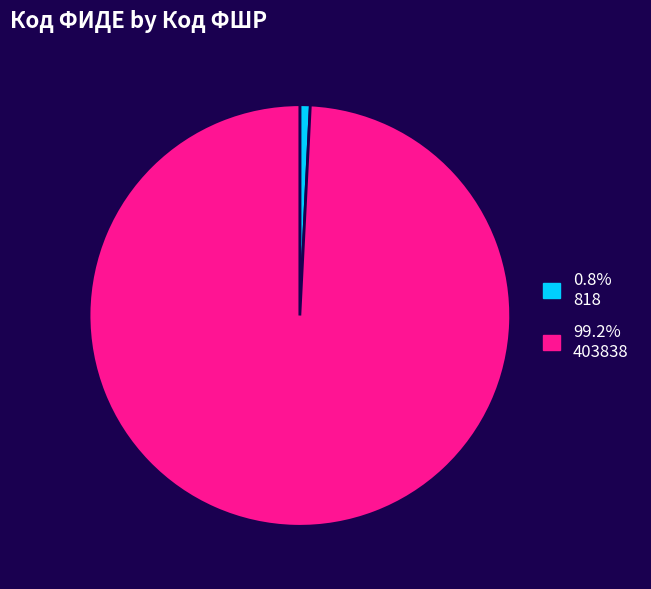

Is there any slice that represents more than half of the pie?

Yes